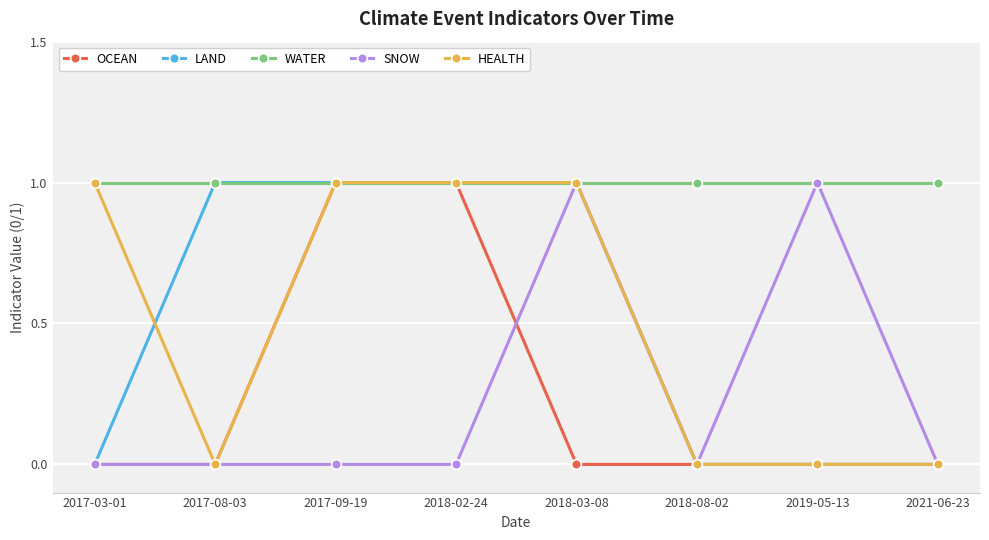

Which series has the largest total across all categories?

WATER